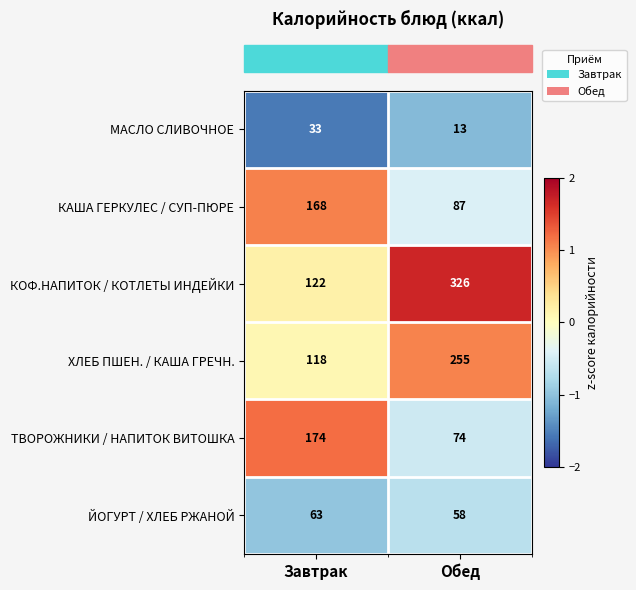

How many data points does each series have?

2